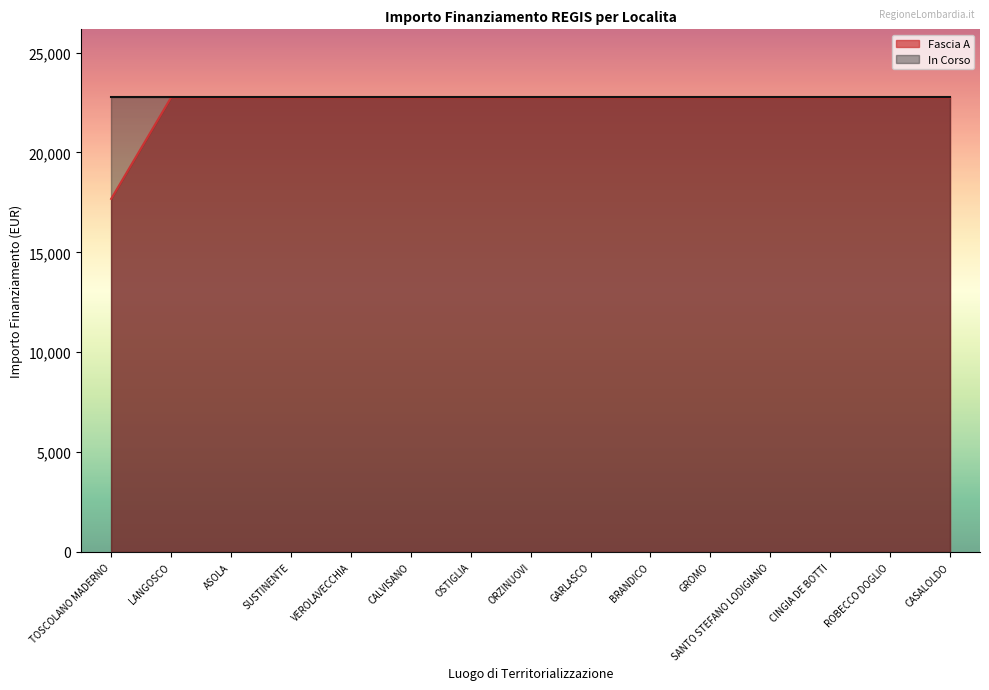

How many distinct data groups are displayed?

2